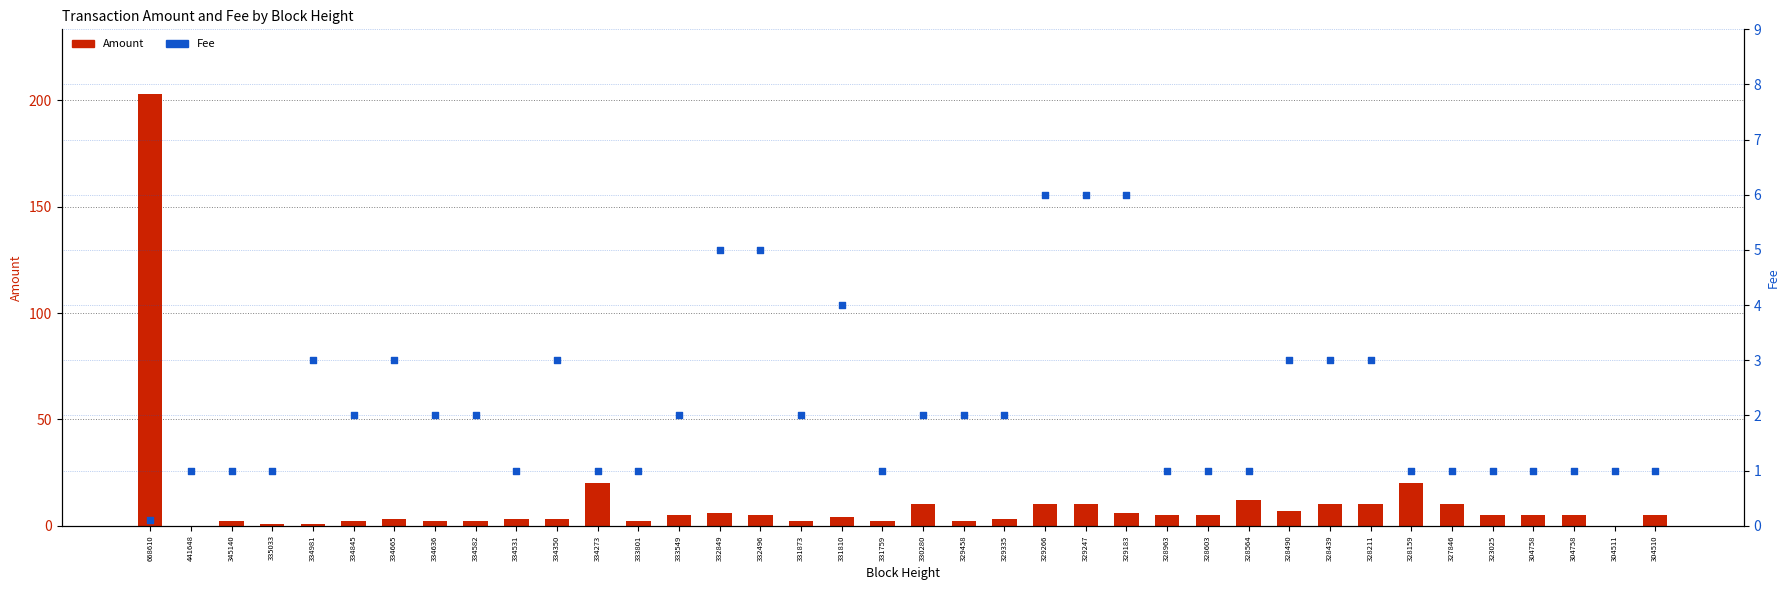

At how many categories does at least one series exceed 161?

1